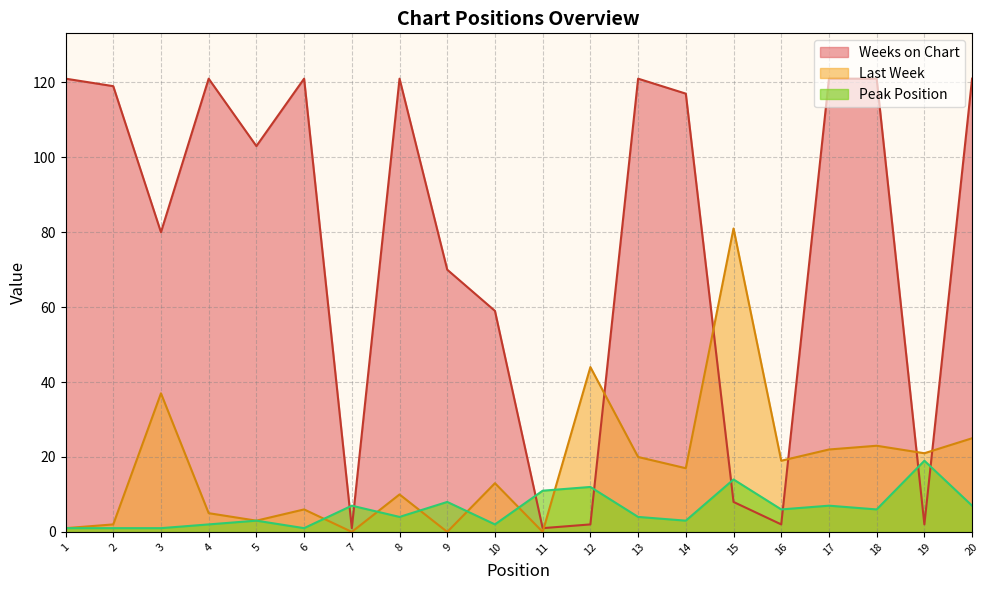

What is the total value across all series at 2?

122